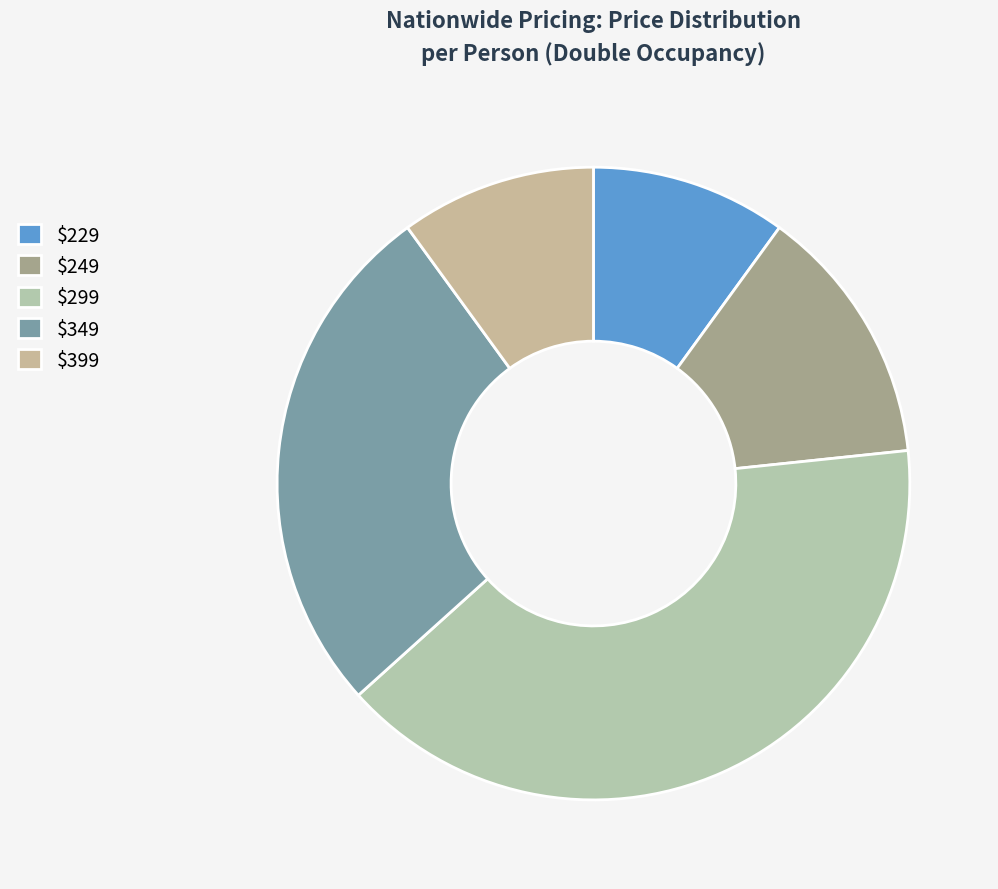

Count the number of slices in the pie.

5